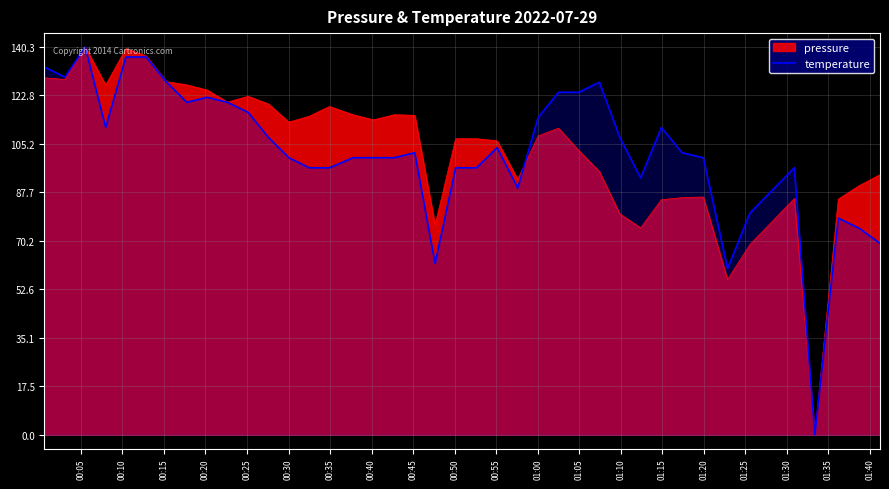

How many points are lower than both their immediate neighbors (excluding endpoints)?

8